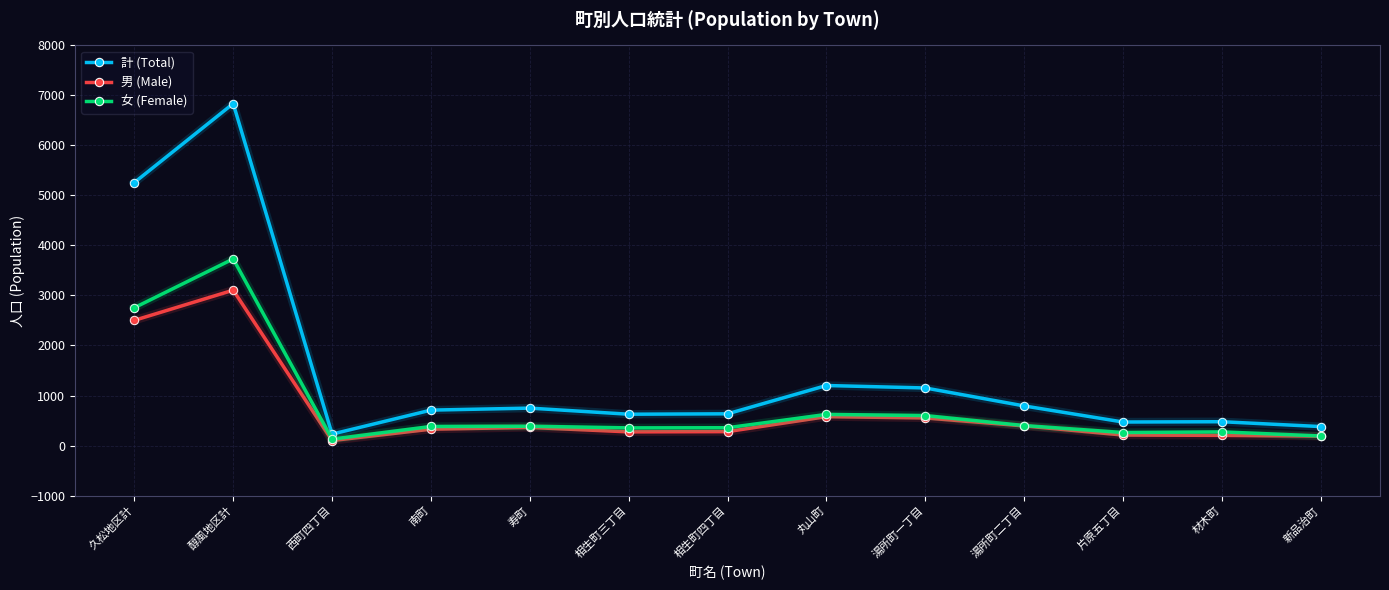

What is the sum of all 男 (Male) values?

9072